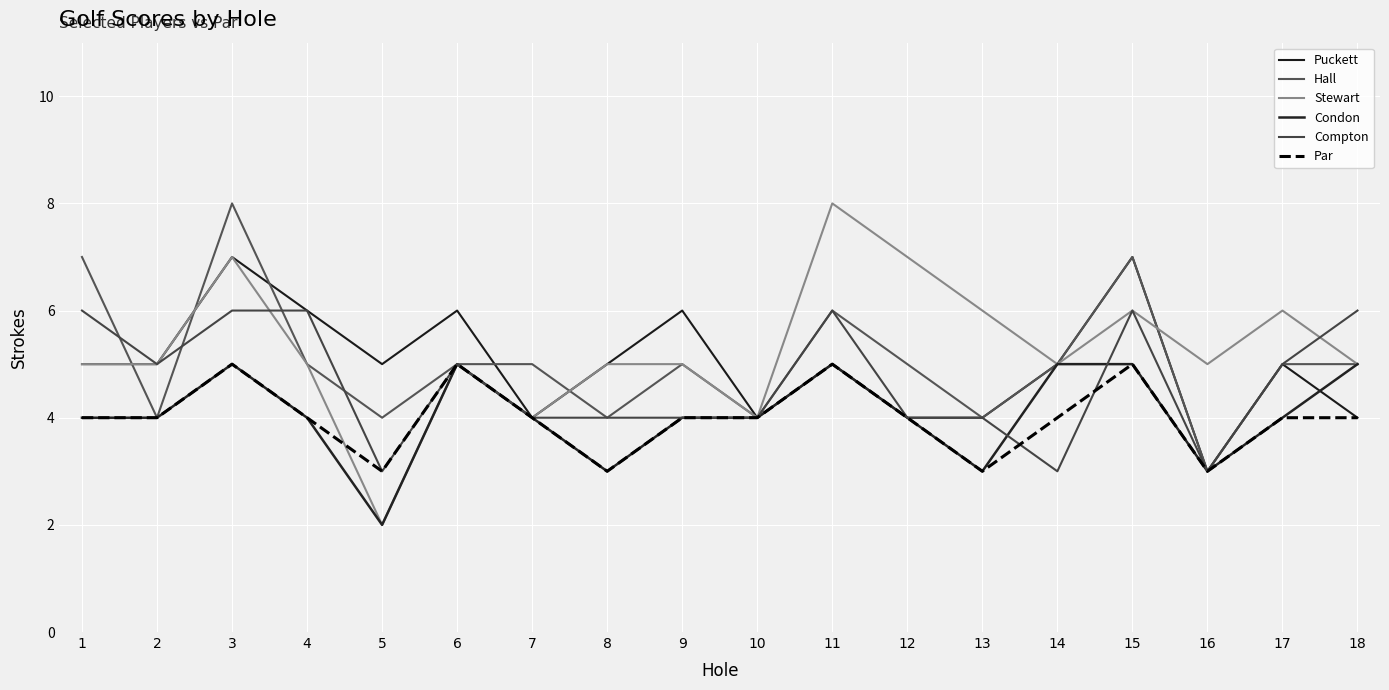

Is the value of Hall at 13 greater than the value of Stewart at 10?

No